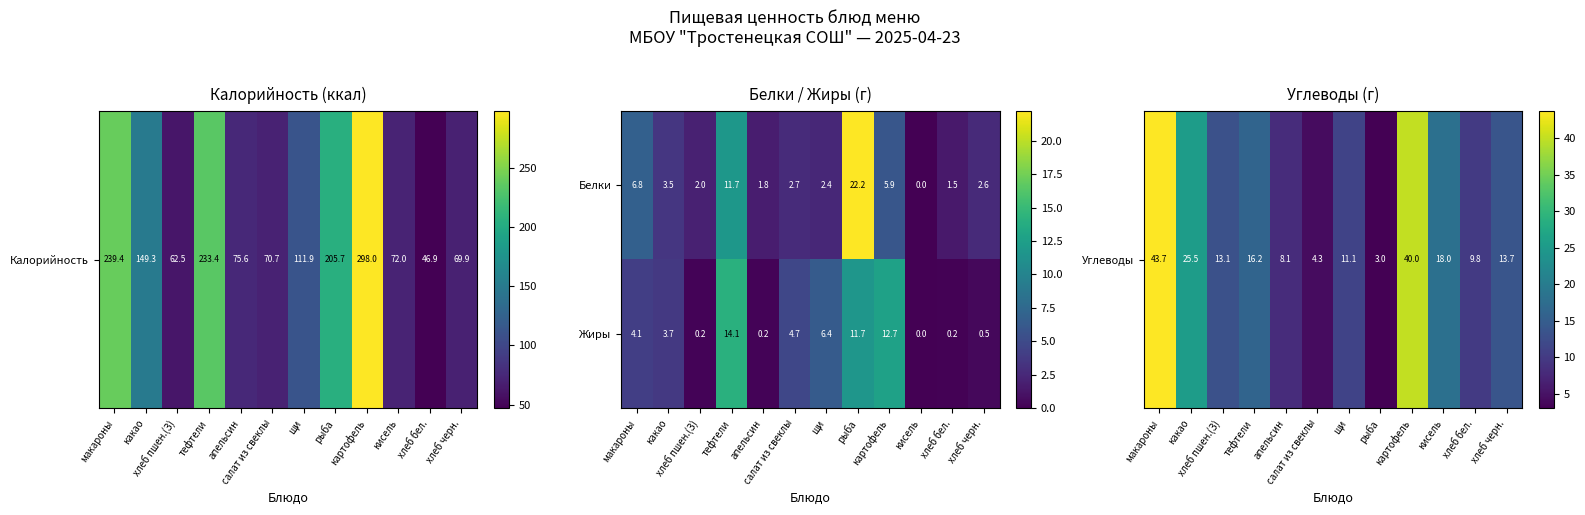

At how many categories does at least one series exceed 7?

3